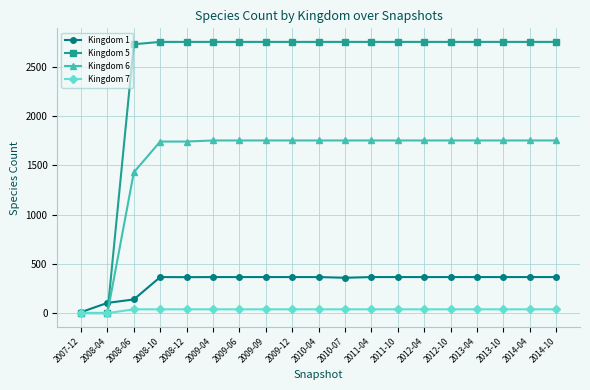

Which series has the widest spread of values?

Kingdom 5